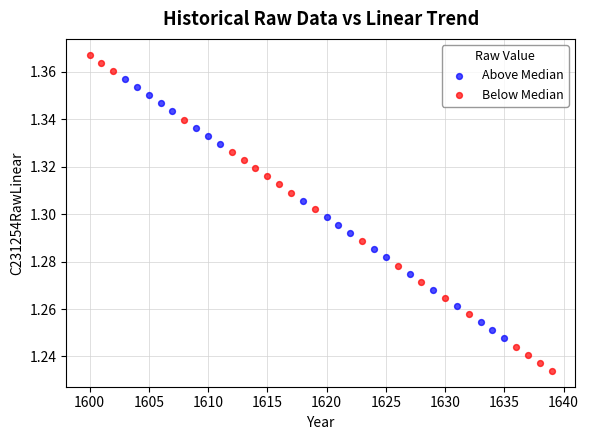

Which series contains the highest Y value?

Below Median